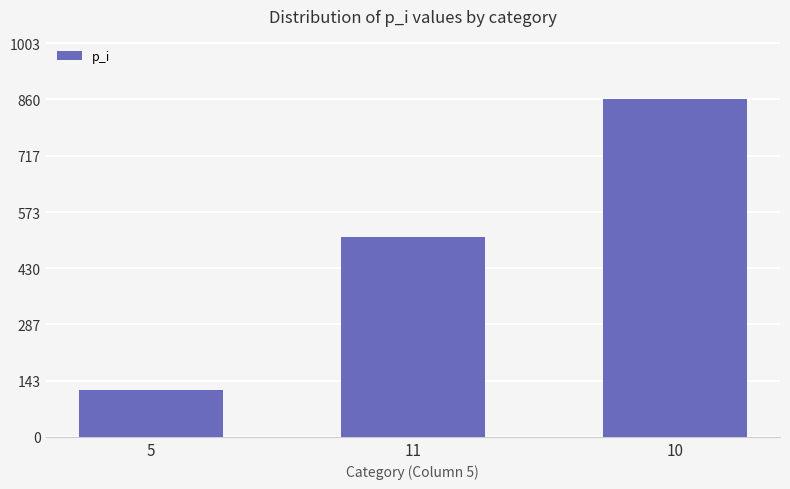

What is the label of the 1st bar from the right?

10